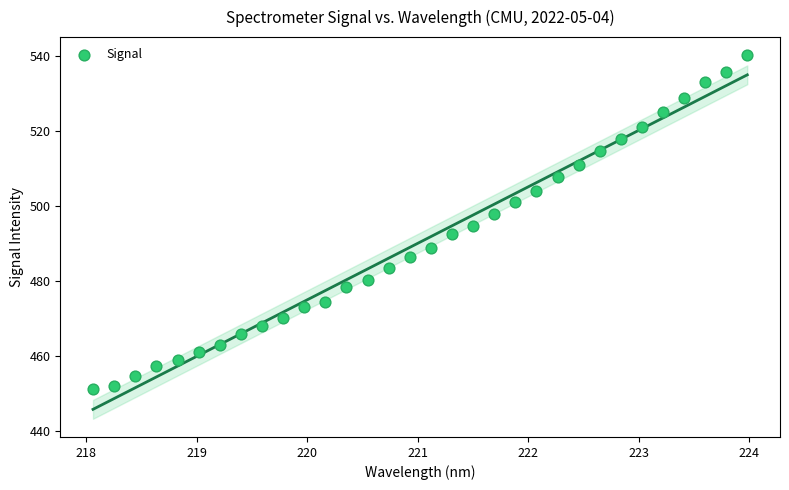

What is the range of X values (max minus min)?

5.9